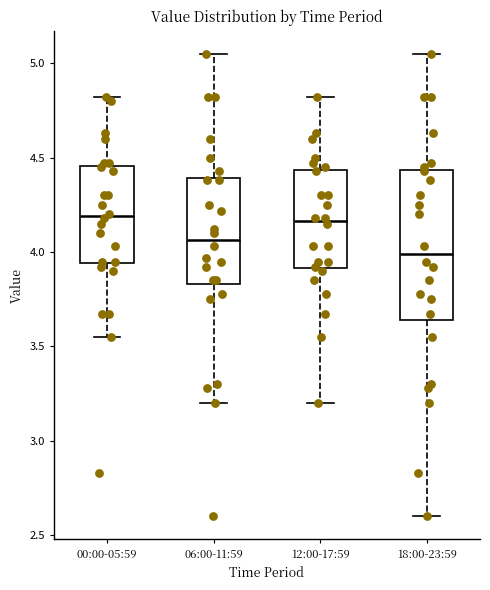

Which box has the lowest median line?

18:00-23:59